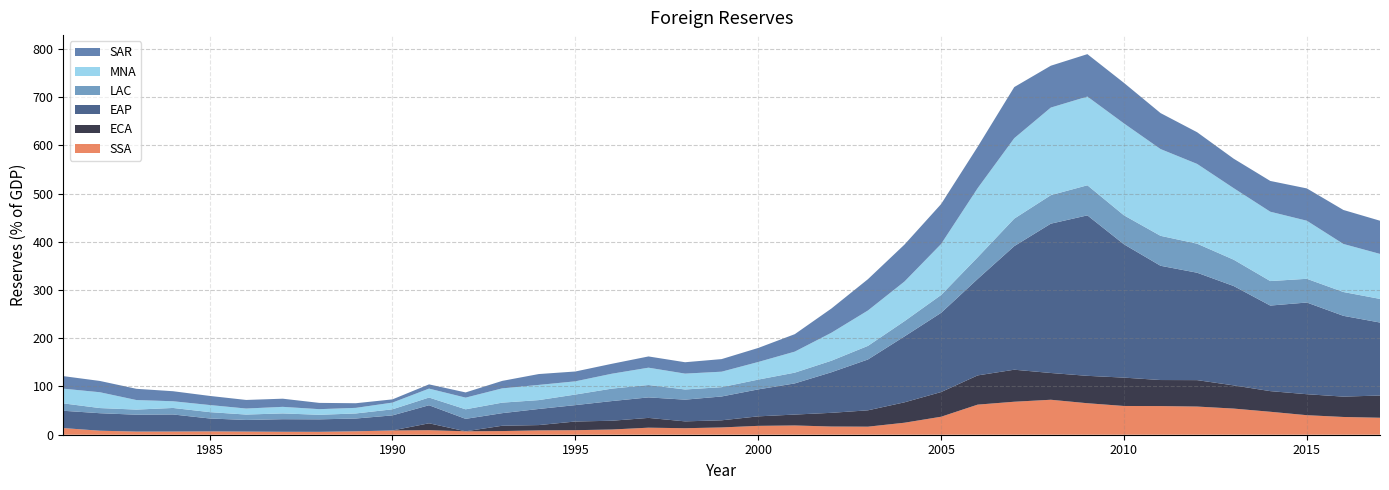

Reading left to right, transcribe all the data shown in this chart.

SSA: 1981=13.8	1982=8.3	1983=6.5	1984=6.6	1985=6.9	1986=6.5	1987=6.1	1988=6.0	1989=7.1	1990=8.8	1991=9.4	1992=7.1	1993=7.6	1994=9.0	1995=9.4	1996=10.8	1997=14.6	1998=13.5	1999=15.1	2000=18.4	2001=19.2	2002=17.0	2003=16.7	2004=24.9	2005=37.3	2006=62.4	2007=68.4	2008=72.5	2009=65.3	2010=59.6	2011=59.4	2012=58.4	2013=54.2	2014=47.6	2015=40.5	2016=36.8	2017=35.2
EAP: 1981=35.9	1982=36.3	1983=35.0	1984=35.4	1985=26.8	1986=24.1	1987=26.1	1988=25.9	1989=26.5	1990=31.3	1991=37.4	1992=25.8	1993=26.1	1994=33.4	1995=34.0	1996=40.8	1997=42.5	1998=45.0	1999=49.4	2000=55.9	2001=64.6	2002=84.1	2003=105.4	2004=136.7	2005=164.2	2006=200.0	2007=256.2	2008=309.6	2009=332.7	2010=276.4	2011=236.9	2012=222.7	2013=206.0	2014=177.4	2015=190.1	2016=167.5	2017=151.3
LAC: 1981=15.3	1982=10.7	1983=10.6	1984=13.5	1985=13.2	1986=11.2	1987=12.0	1988=9.4	1989=10.5	1990=12.6	1991=16.0	1992=19.8	1993=21.8	1994=18.4	1995=21.9	1996=25.8	1997=25.7	1998=21.1	1999=19.3	2000=20.3	2001=22.3	2002=23.9	2003=28.2	2004=31.6	2005=37.0	2006=44.9	2007=57.0	2008=59.1	2009=62.4	2010=60.1	2011=62.1	2012=60.2	2013=54.6	2014=50.8	2015=49.2	2016=49.4	2017=49.0
MNA: 1981=30.5	1982=32.8	1983=19.8	1984=13.9	1985=14.7	1986=12.5	1987=13.6	1988=11.7	1989=11.6	1990=13.9	1991=18.5	1992=24.2	1993=29.6	1994=31.5	1995=27.4	1996=30.9	1997=35.9	1998=32.9	1999=32.1	2000=36.5	2001=43.6	2002=58.0	2003=73.4	2004=82.2	2005=105.7	2006=143.3	2007=166.8	2008=181.6	2009=183.9	2010=190.5	2011=179.9	2012=165.4	2013=148.3	2014=143.8	2015=120.4	2016=99.6	2017=93.3
SAR: 1981=26.0	1982=23.4	1983=23.3	1984=20.8	1985=18.9	1986=17.8	1987=16.9	1988=13.0	1989=9.6	1990=6.7	1991=8.8	1992=10.8	1993=15.5	1994=22.5	1995=20.4	1996=20.6	1997=23.3	1998=23.6	1999=26.1	2000=29.1	2001=36.2	2002=50.2	2003=64.9	2004=76.6	2005=82.8	2006=85.8	2007=106.0	2008=86.8	2009=88.0	2010=84.1	2011=74.6	2012=65.7	2013=61.1	2014=63.8	2015=67.0	2016=70.5	2017=68.8
ECA: 1981=0.0	1982=0.0	1983=0.0	1984=0.0	1985=0.0	1986=0.0	1987=0.0	1988=0.0	1989=0.0	1990=0.0	1991=14.3	1992=0.0	1993=11.0	1994=11.0	1995=18.0	1996=18.2	1997=20.3	1998=14.2	1999=14.8	2000=19.7	2001=22.6	2002=28.4	2003=33.9	2004=42.3	2005=51.2	2006=60.6	2007=66.4	2008=55.5	2009=56.8	2010=58.8	2011=54.0	2012=54.8	2013=48.1	2014=42.8	2015=43.5	2016=42.2	2017=46.1